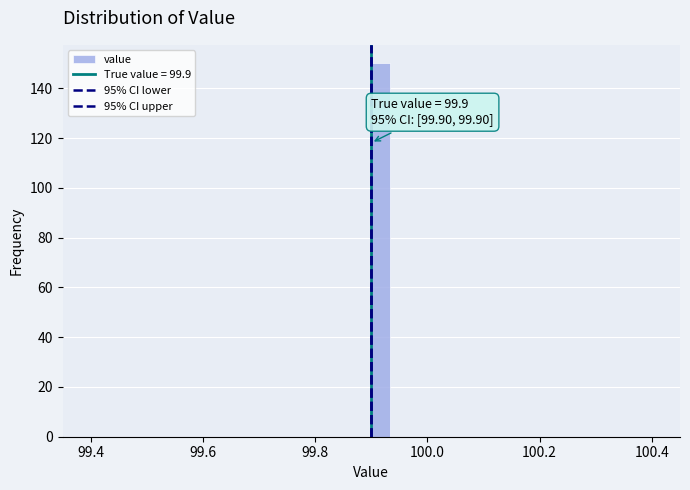

Around what value on the x-axis is the tallest bar? Give the approximate position of its centre, as read against the axis.

99.92